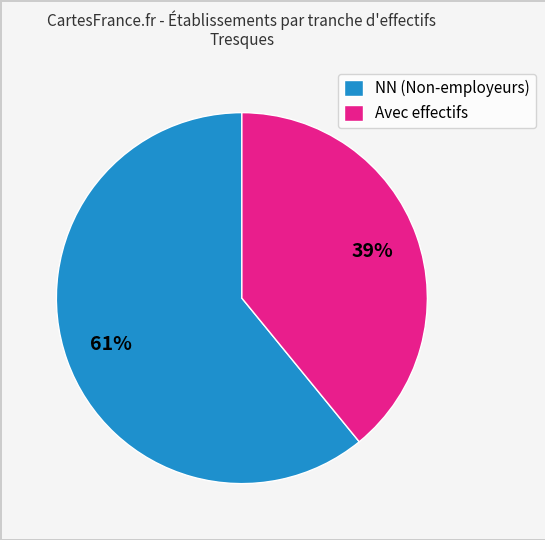

What is the majority slice?

NN (Non-employeurs)